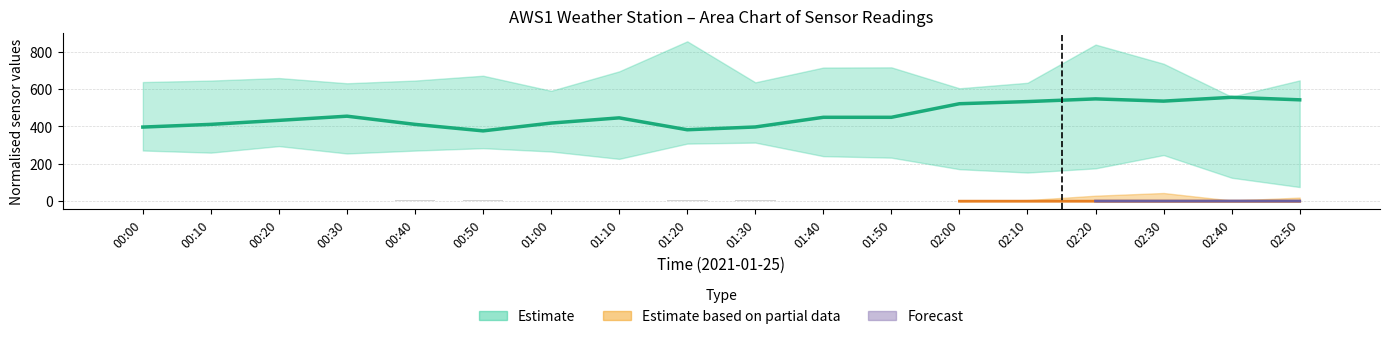

What is the maximum value shown in the chart?

556.5